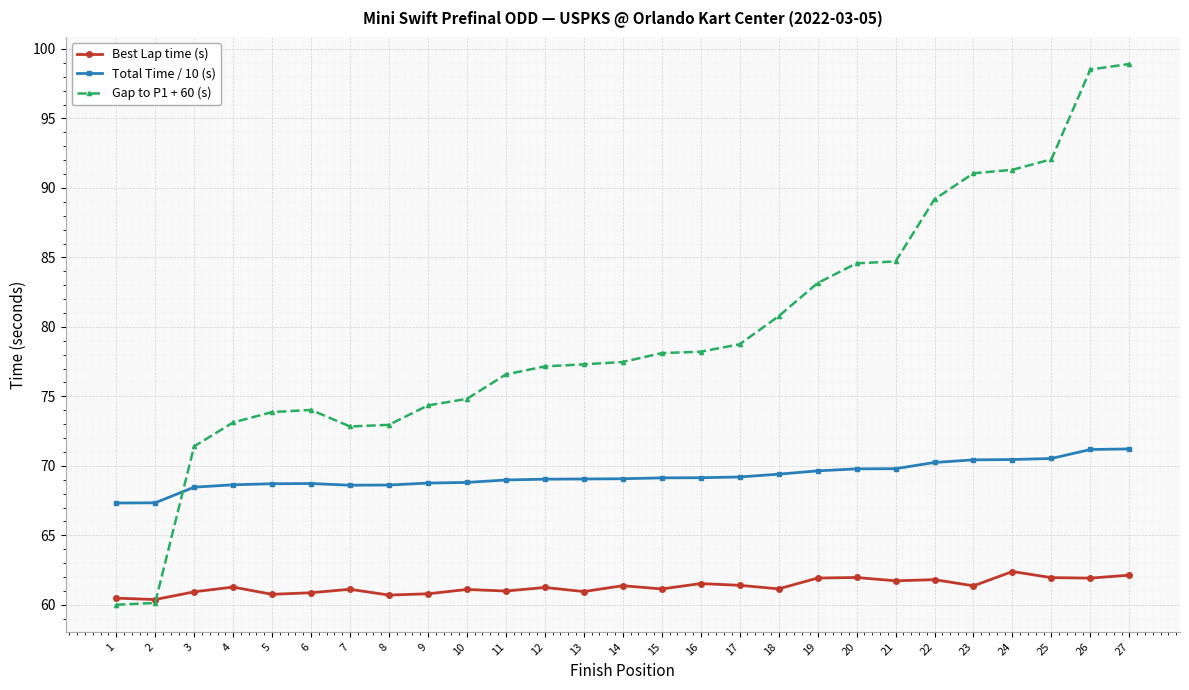

What is the greatest value displayed?

98.9